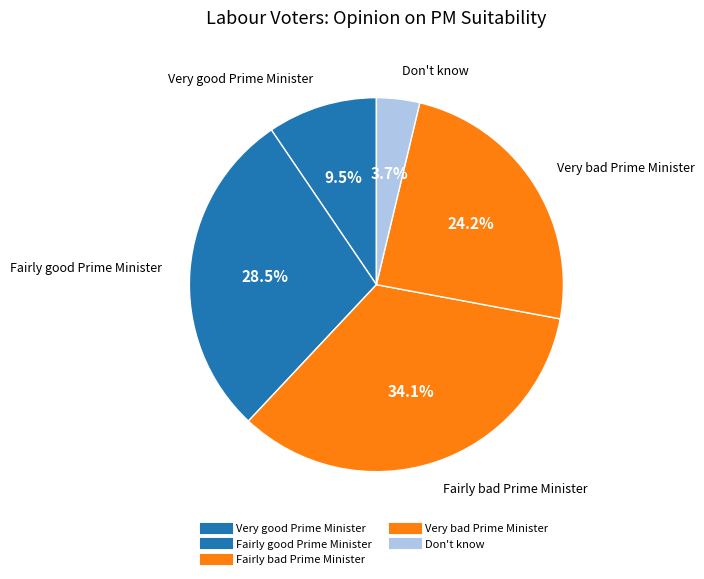

Count the number of slices in the pie.

5